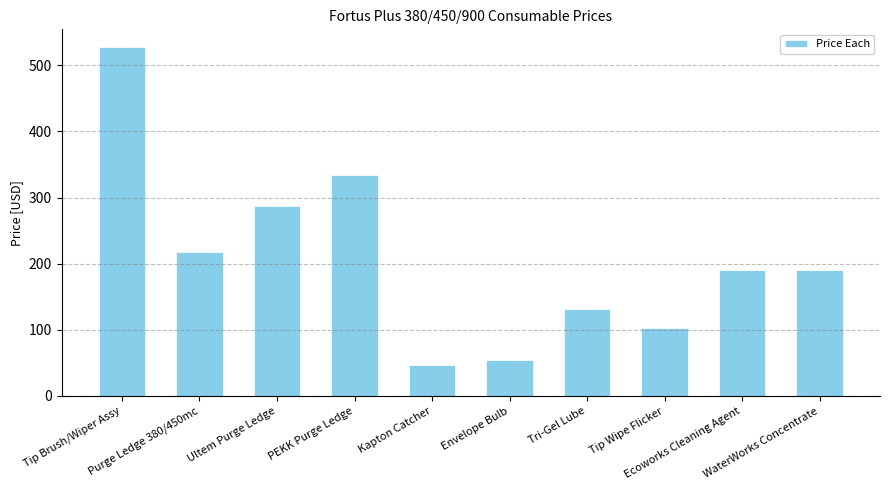

True or false: the data shows 47 at Kapton Catcher.

True